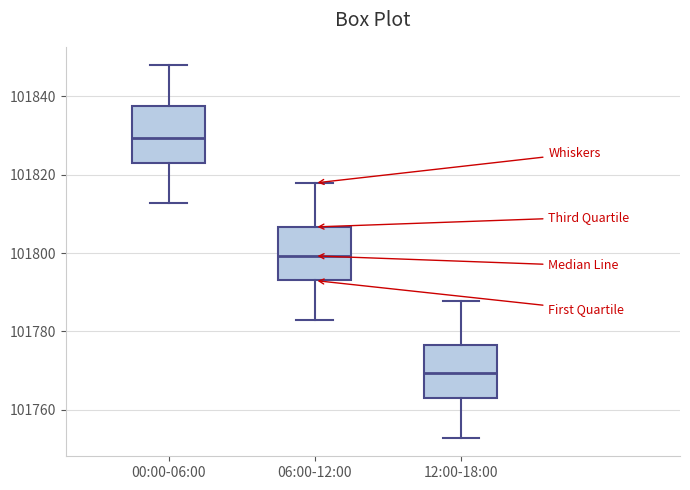

Reading left to right, read every box against the y-axis: the position of its median line, the range the box covers, and the ends of its whiskers. The values are not printed on the chart, so give them approximately, as read against the axis.

00:00-06:00: median 101830, box 101824 to 101838, whiskers 101812 to 101848
06:00-12:00: median 101800, box 101794 to 101806, whiskers 101782 to 101818
12:00-18:00: median 101770, box 101764 to 101776, whiskers 101752 to 101788